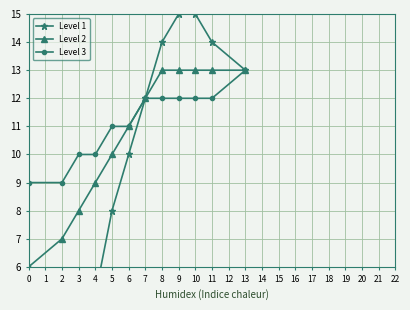

What is the difference between the maximum and minimum values in the Level 1 series?

14